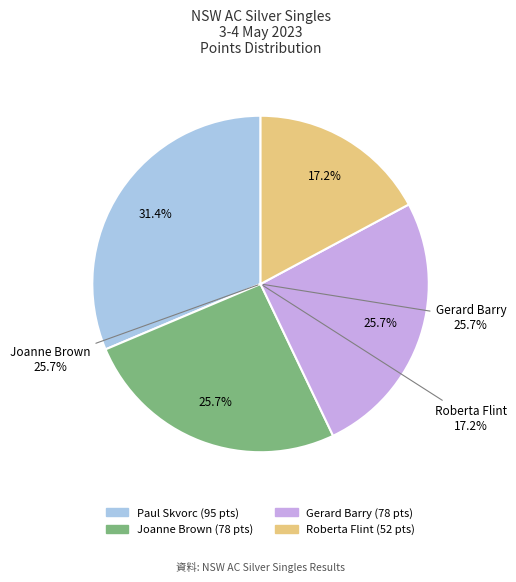

To the nearest percent, what is the combined percentage of Joanne Brown and Roberta Flint?

43%